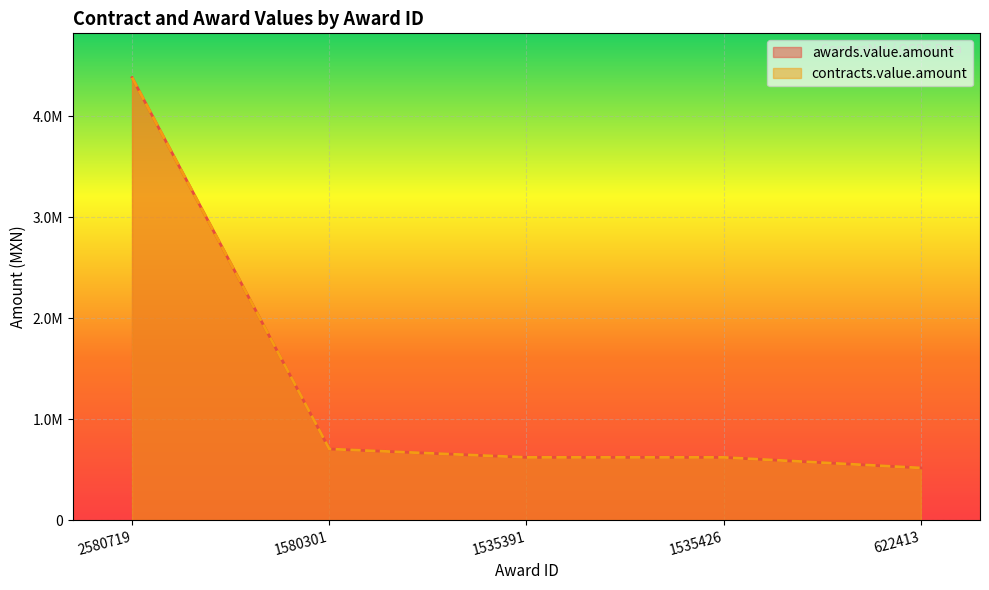

What is the difference between the contracts.value.amount values at 622413 and 2580719?

3863480.2